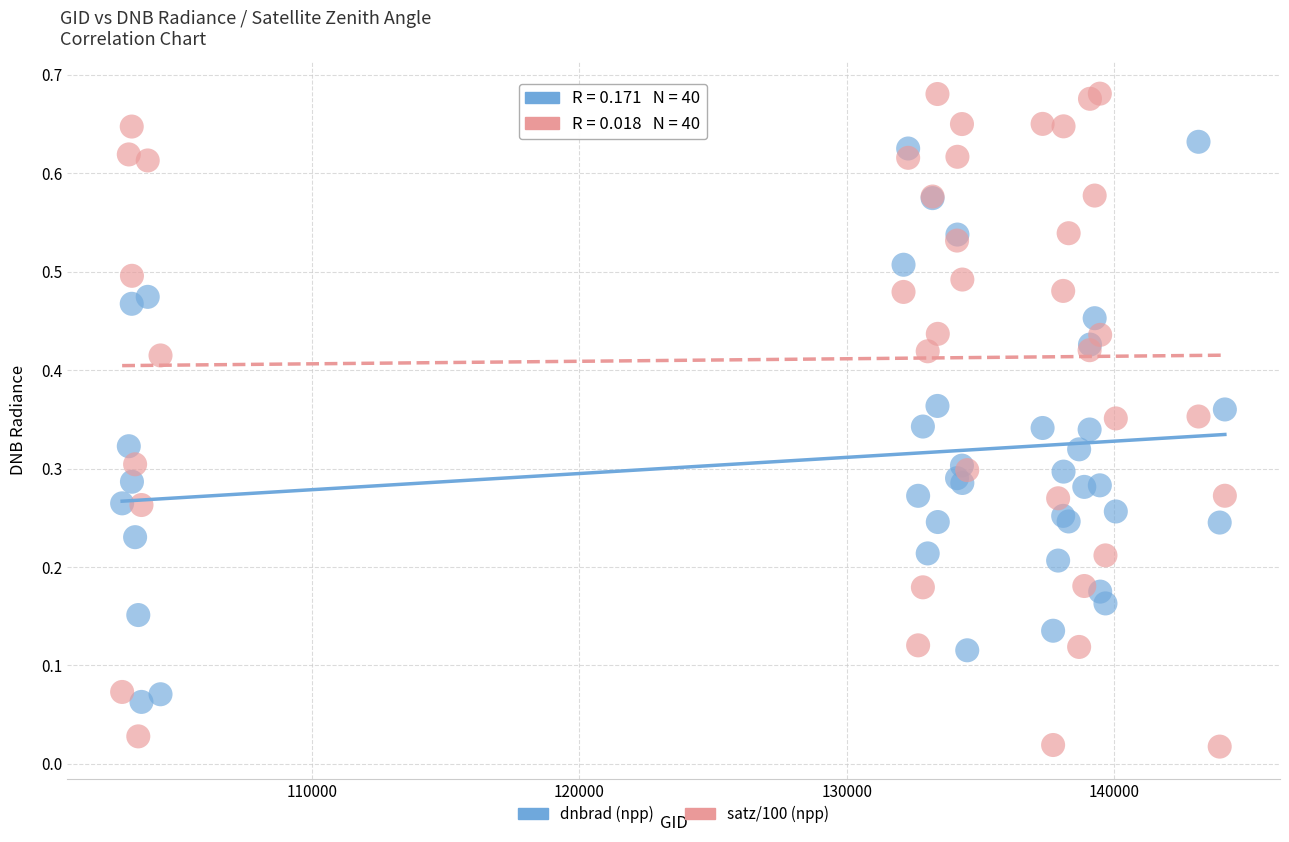

Which series contains the lowest Y value?

satz/100 (npp)